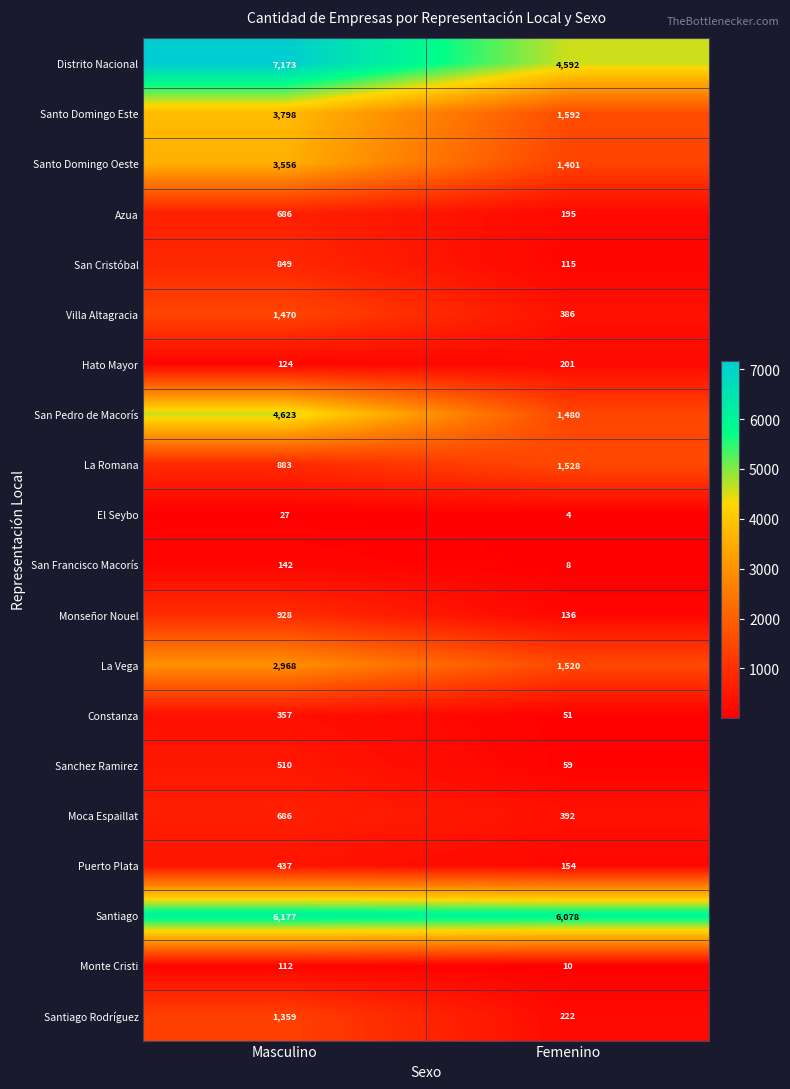

Which series changed the most between Masculino and Femenino?

San Pedro de Macorís